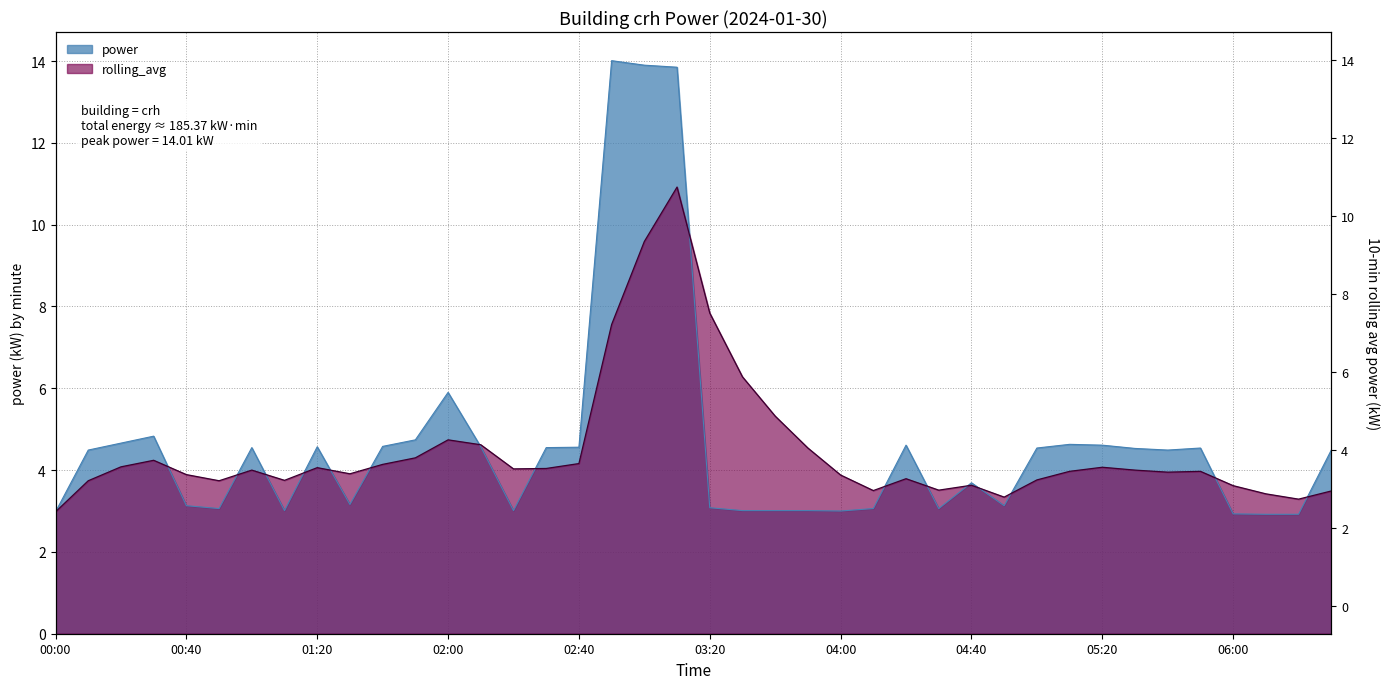

What is the highest value of the power series?

14.0